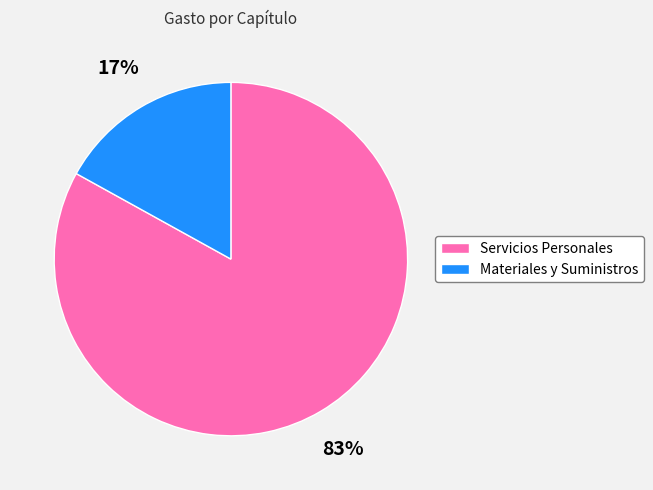

Is there a majority slice in this chart?

Yes